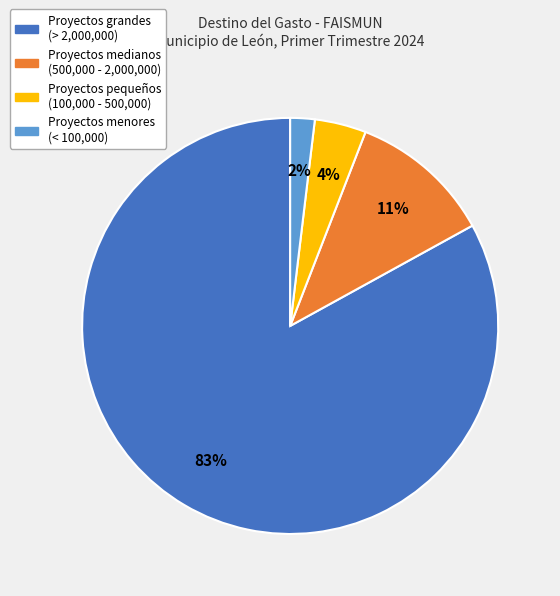

Which slice is the smallest?

Proyectos menores (< 100,000)